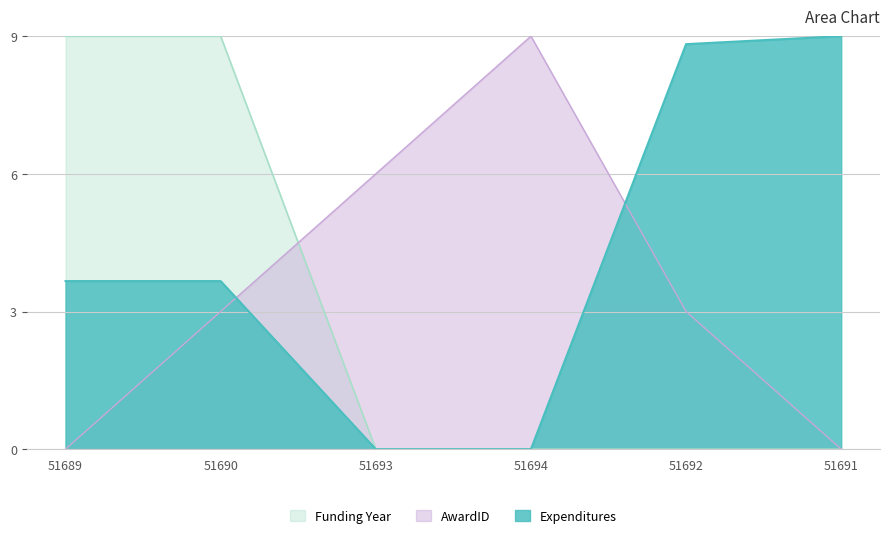

How many categories are shown in the chart?

6